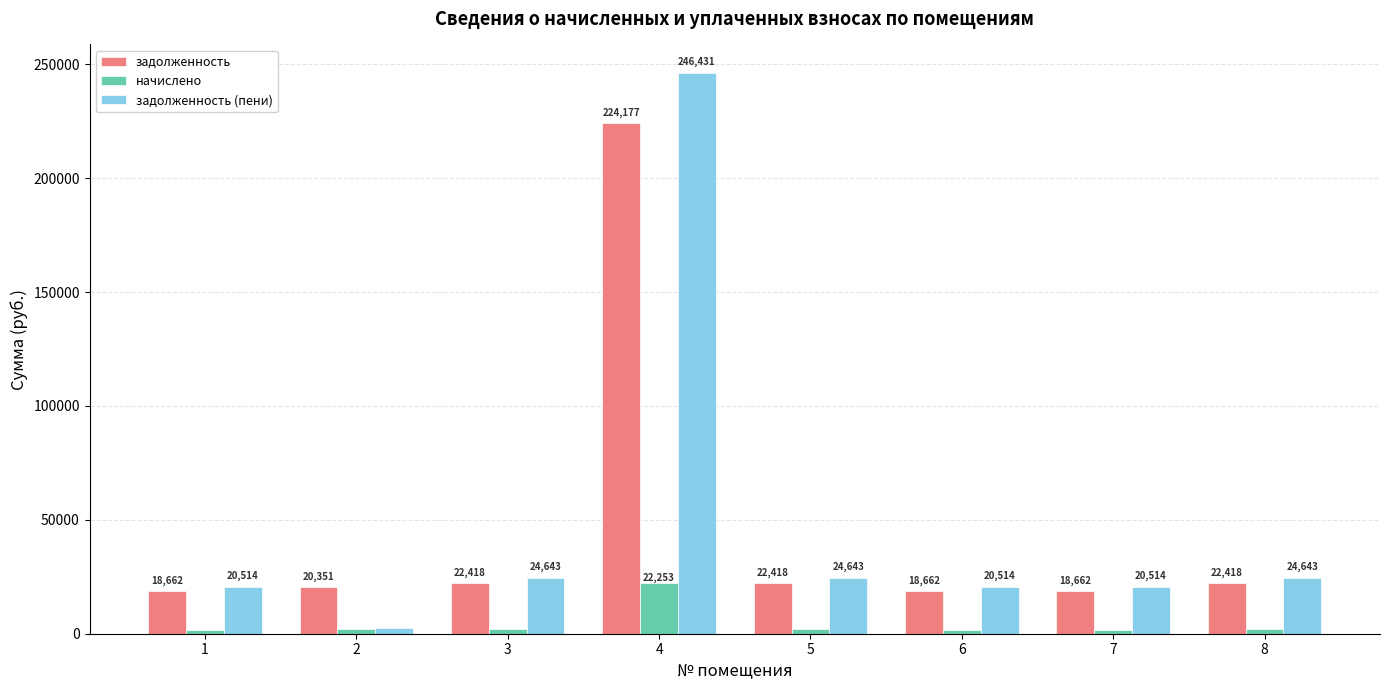

List the series in order of their peak value, highest first.

задолженность (пени), задолженность, начислено